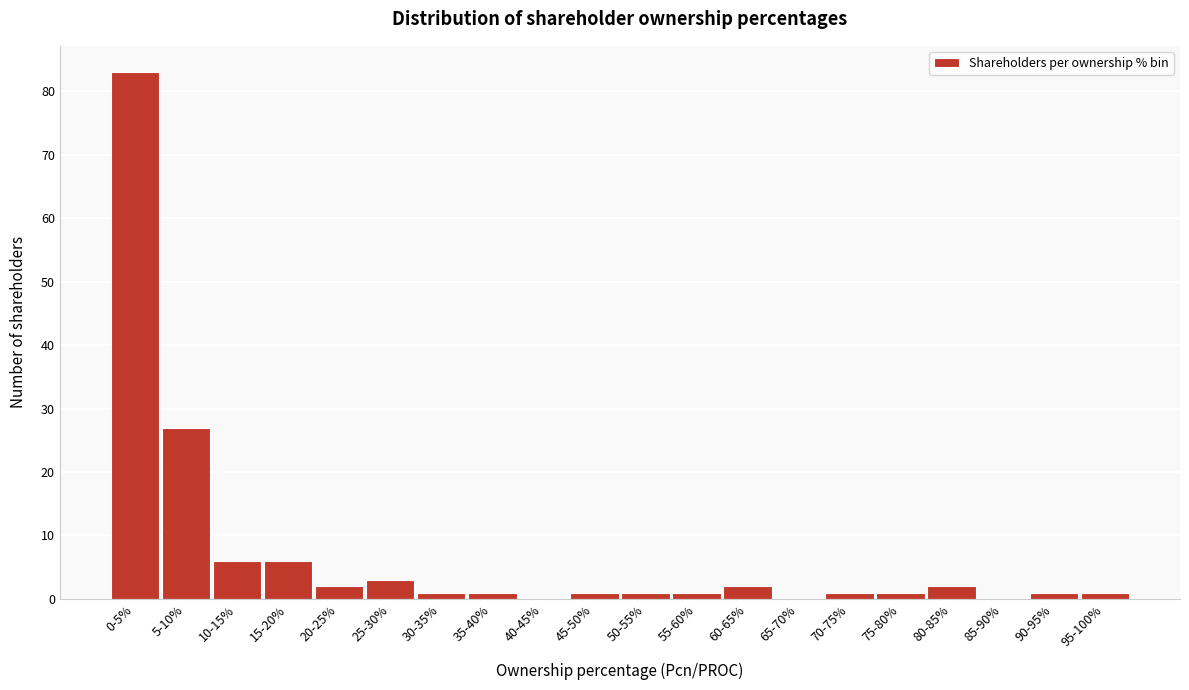

Reading left to right, what are all the values shown in this chart?

0-5%=83	5-10%=27	10-15%=6	15-20%=6	20-25%=2	25-30%=3	30-35%=1	35-40%=1	40-45%=0	45-50%=1	50-55%=1	55-60%=1	60-65%=2	65-70%=0	70-75%=1	75-80%=1	80-85%=2	85-90%=0	90-95%=1	95-100%=1